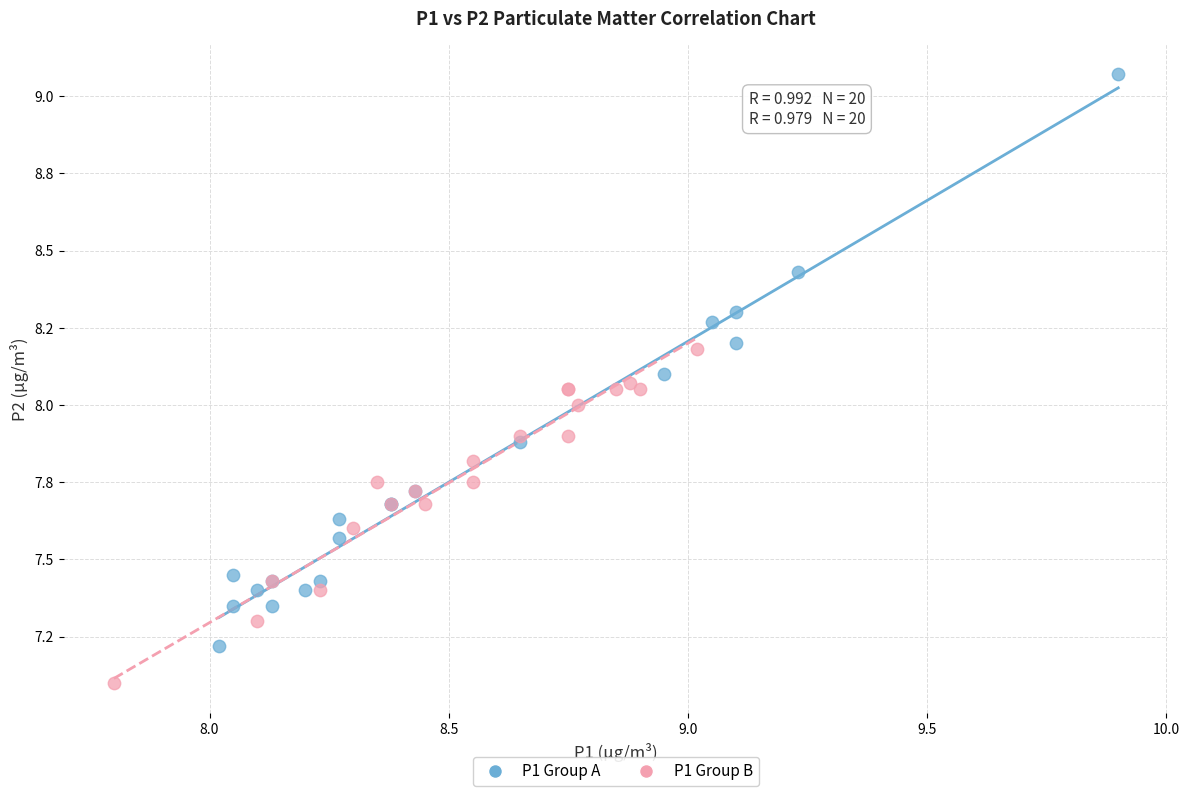

What are all the series names shown in the legend?

P1 Group A, P1 Group B